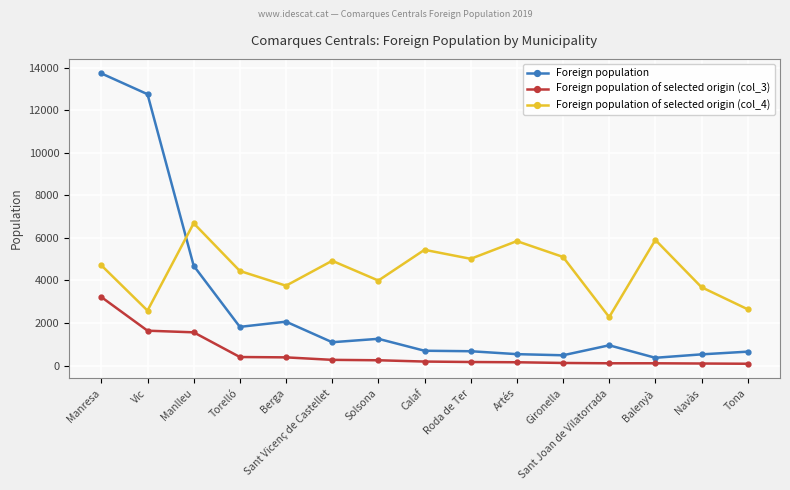

Which category has the highest value across all series?

Manresa